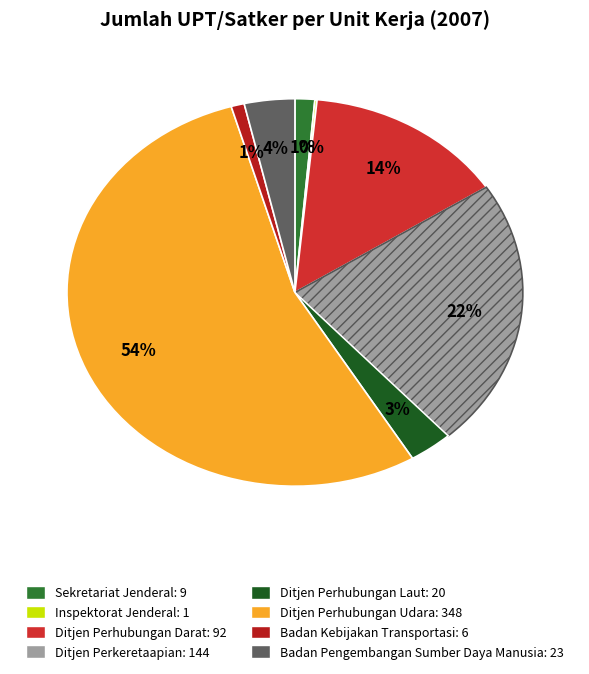

Is there a majority slice in this chart?

Yes